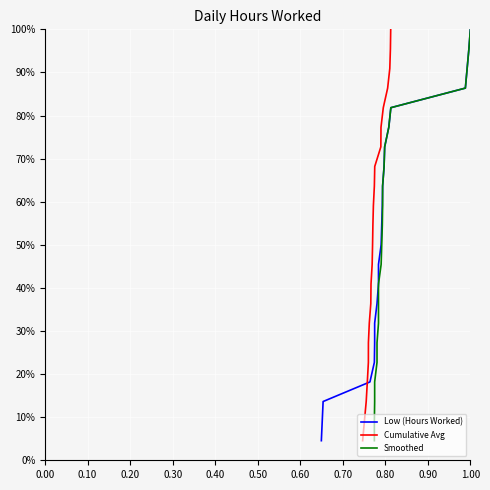

Which series has the largest total across all categories?

Low (Hours Worked)